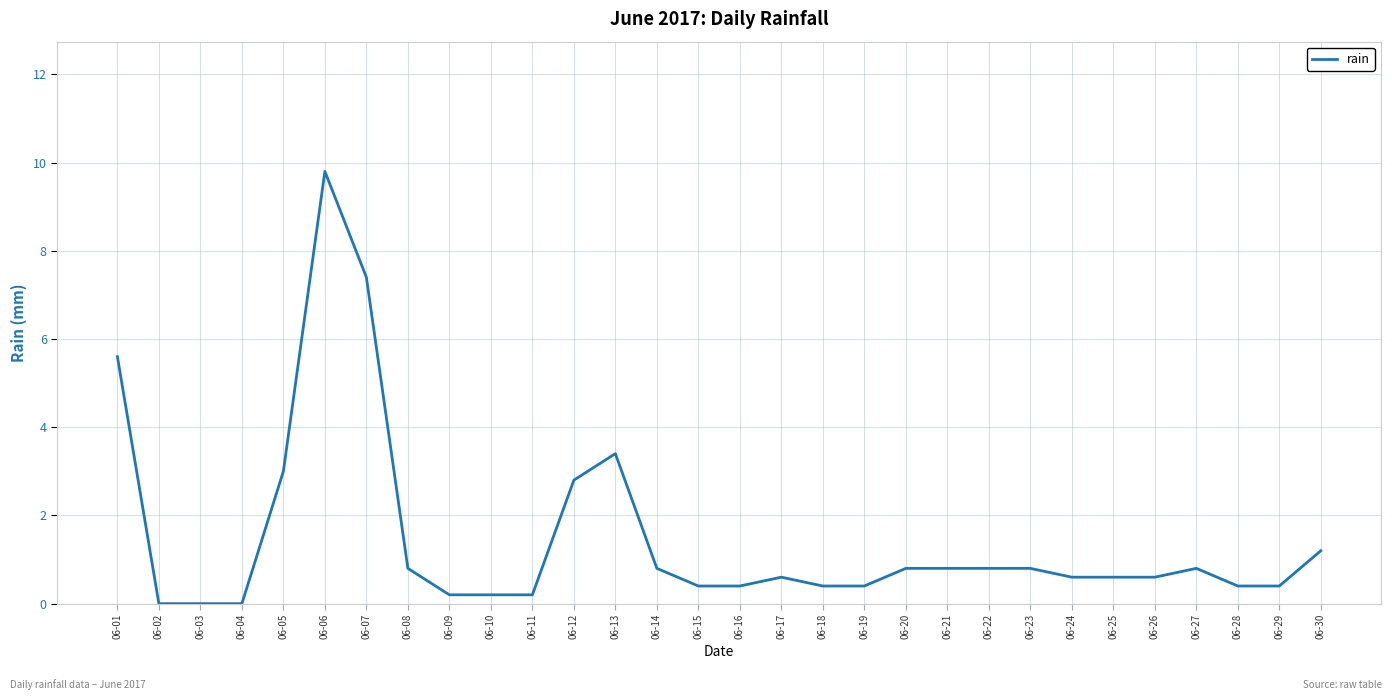

What is the difference between the maximum and minimum values?

9.8